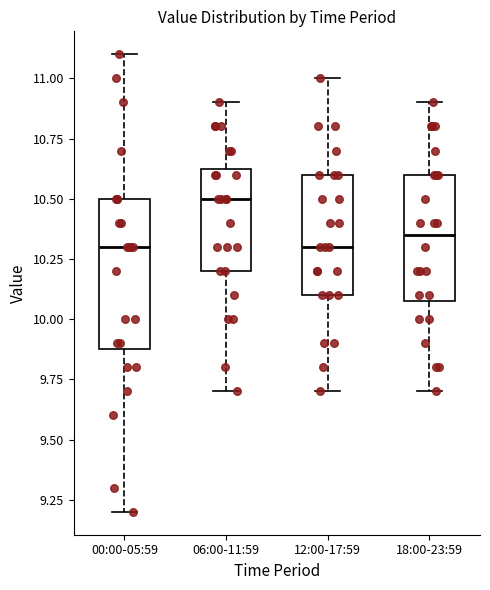

Where is the lower edge of the box for 00:00-05:59 on the y-axis? The values are not printed on the chart, so give them approximately, as read against the axis.

9.90